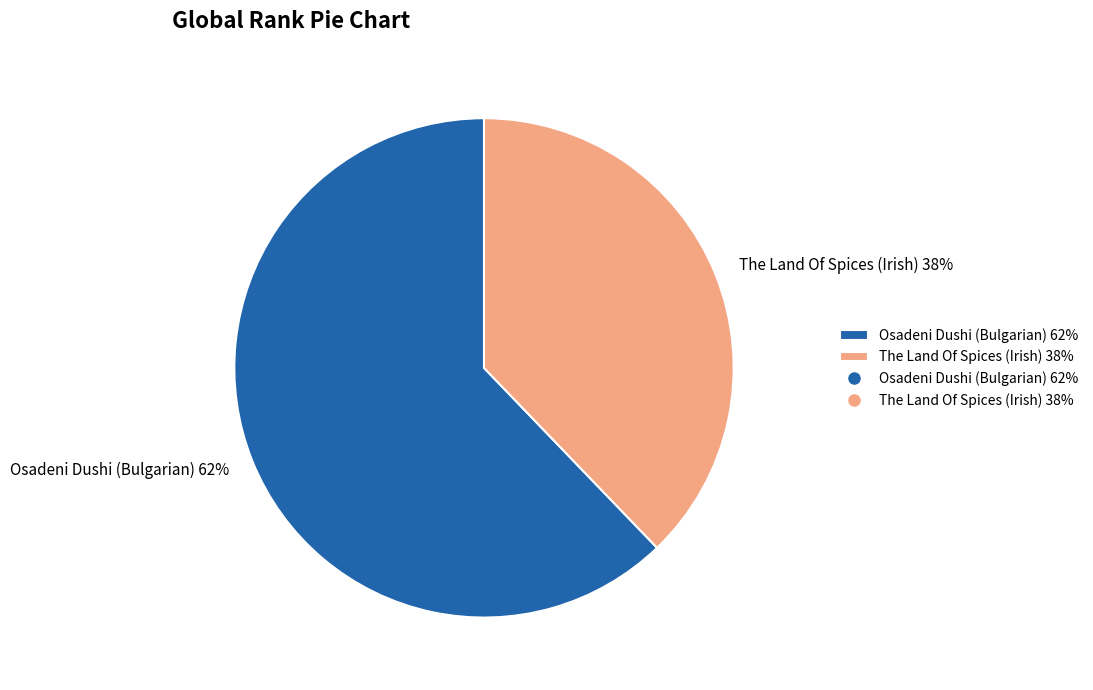

Do Osadeni Dushi (Bulgarian) 62% and The Land Of Spices (Irish) 38% together represent more than half of the pie?

Yes